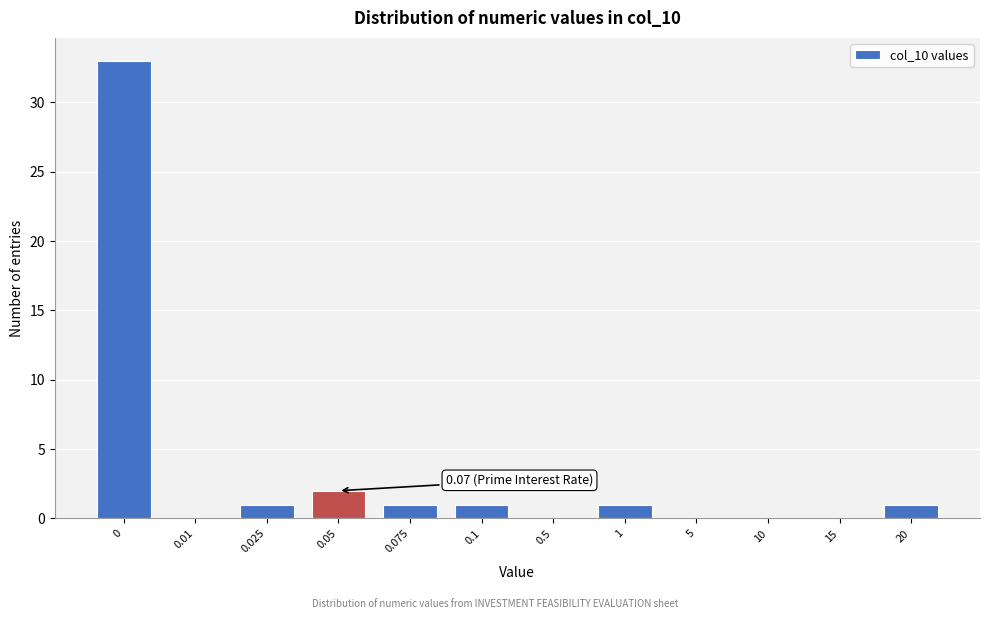

Reading left to right, list all the values displayed in this chart.

0=33	0.01=0	0.025=1	0.05=2	0.075=1	0.1=1	0.5=0	1=1	5=0	10=0	15=0	20=1